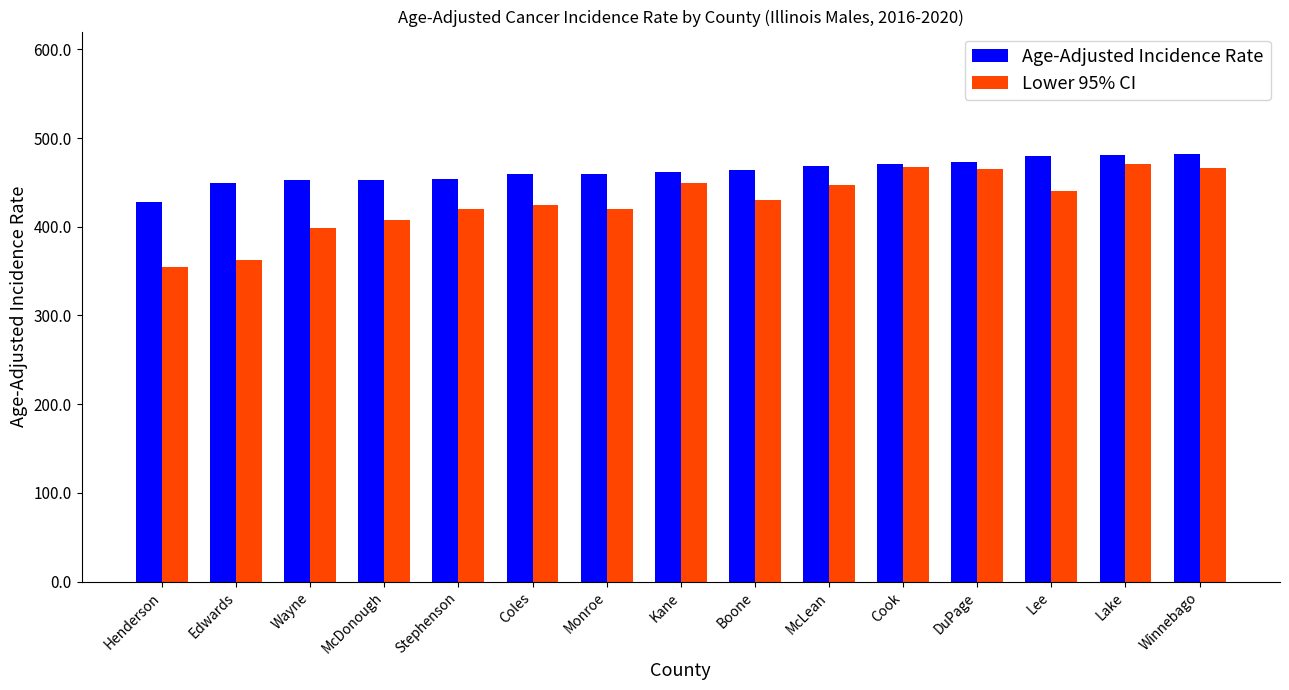

Which category has the lowest value in the Age-Adjusted Incidence Rate series?

Henderson